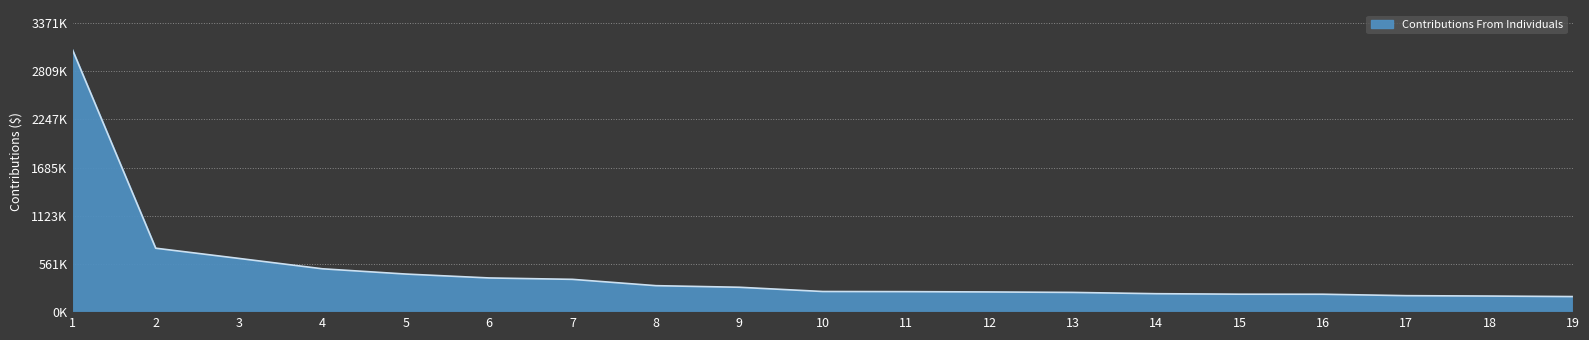

List the labels in order of value, smallest first.

19, 18, 17, 16, 15, 14, 13, 12, 11, 10, 9, 8, 7, 6, 5, 4, 3, 2, 1